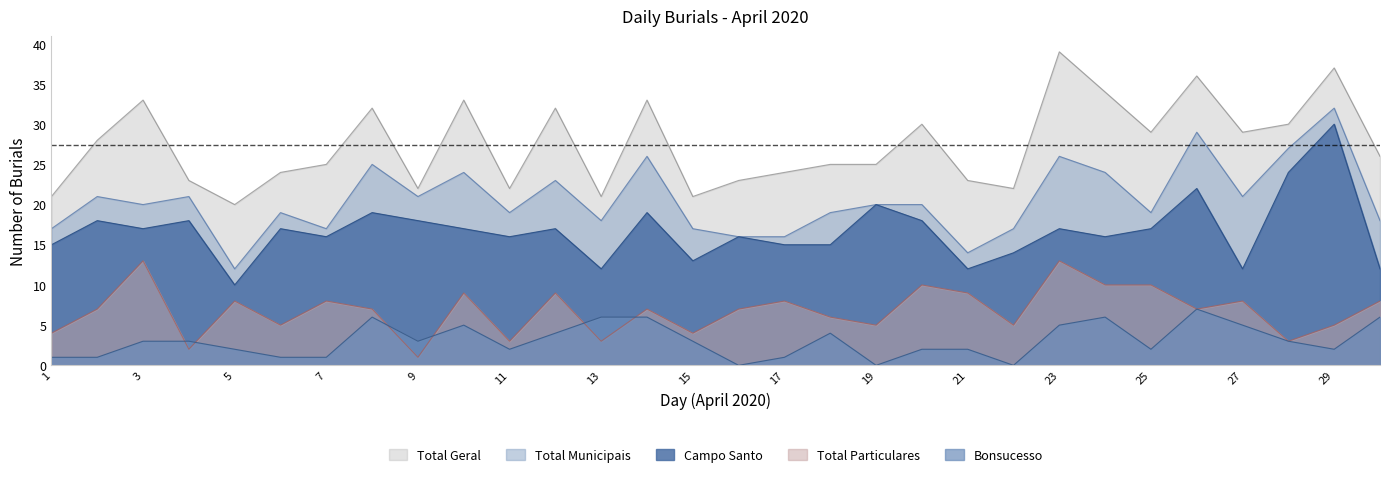

At which category does Campo Santo reach its first local peak?

2